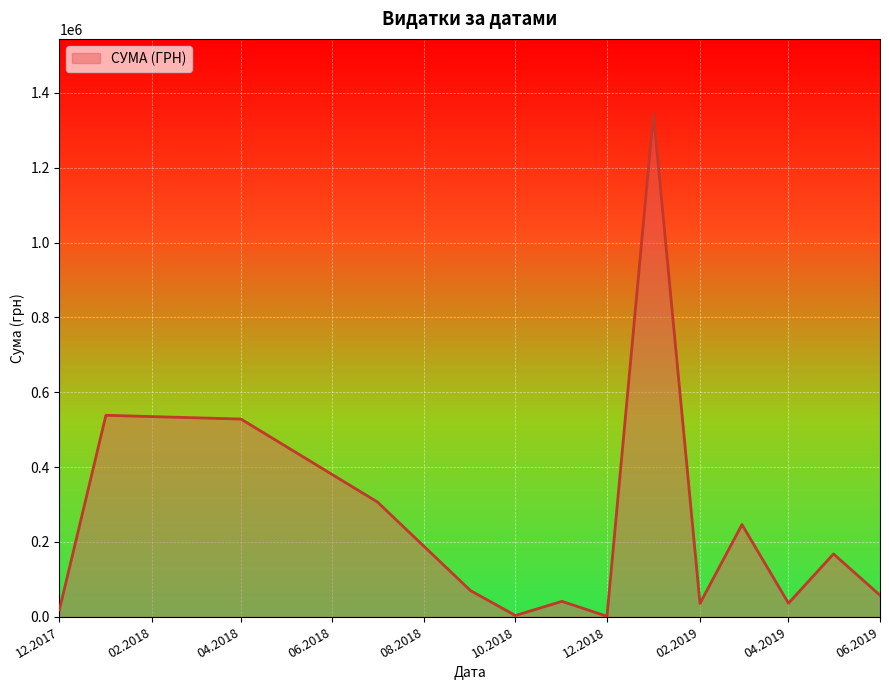

What is the maximum value shown in the chart?

1342648.9